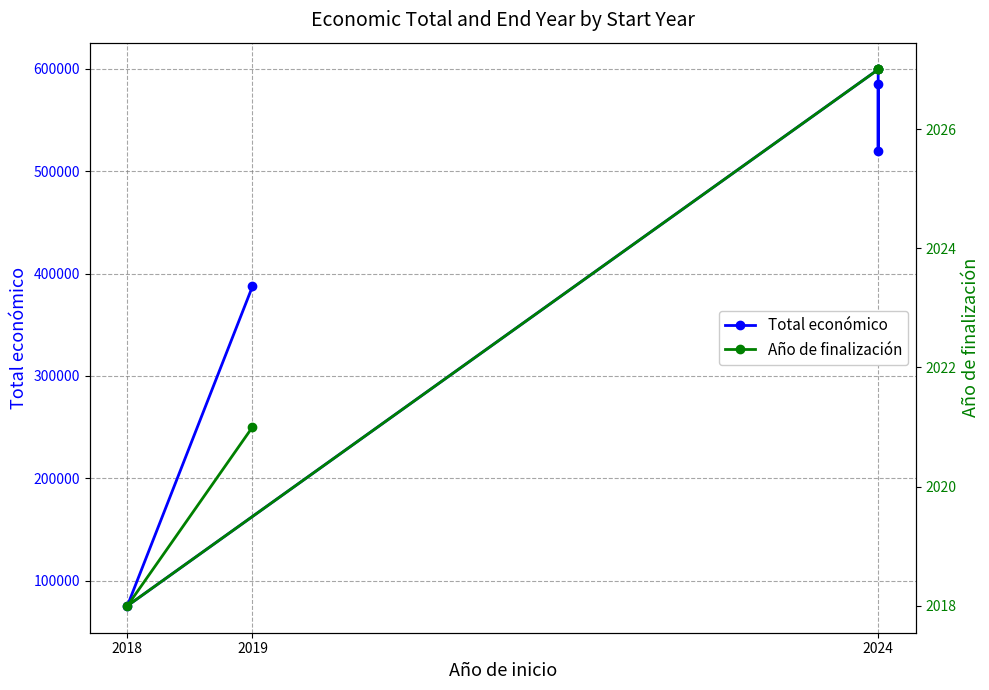

Reading right to left, extract all data points from this chart.

Total económico: 387426	75575	599211	520062	585460
Año de finalización: 2021	2018	2027	2027	2027